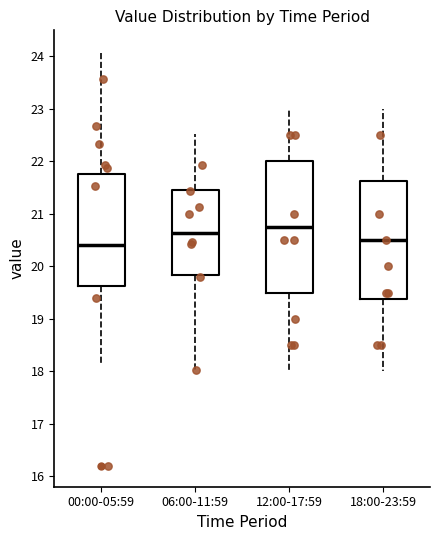

Which box has the lowest median line?

00:00-05:59